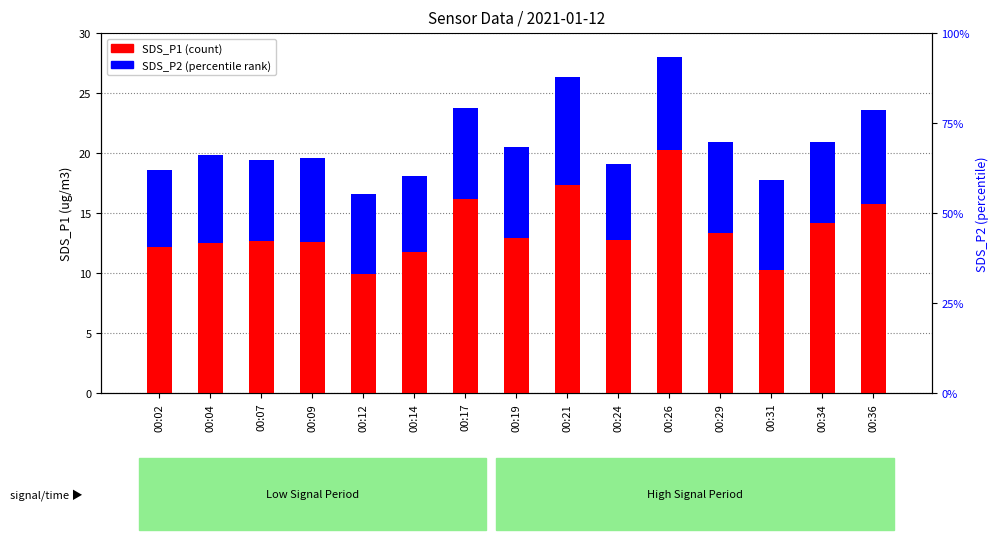

What is the difference between the maximum and minimum values in the SDS_P2 series?

2.7